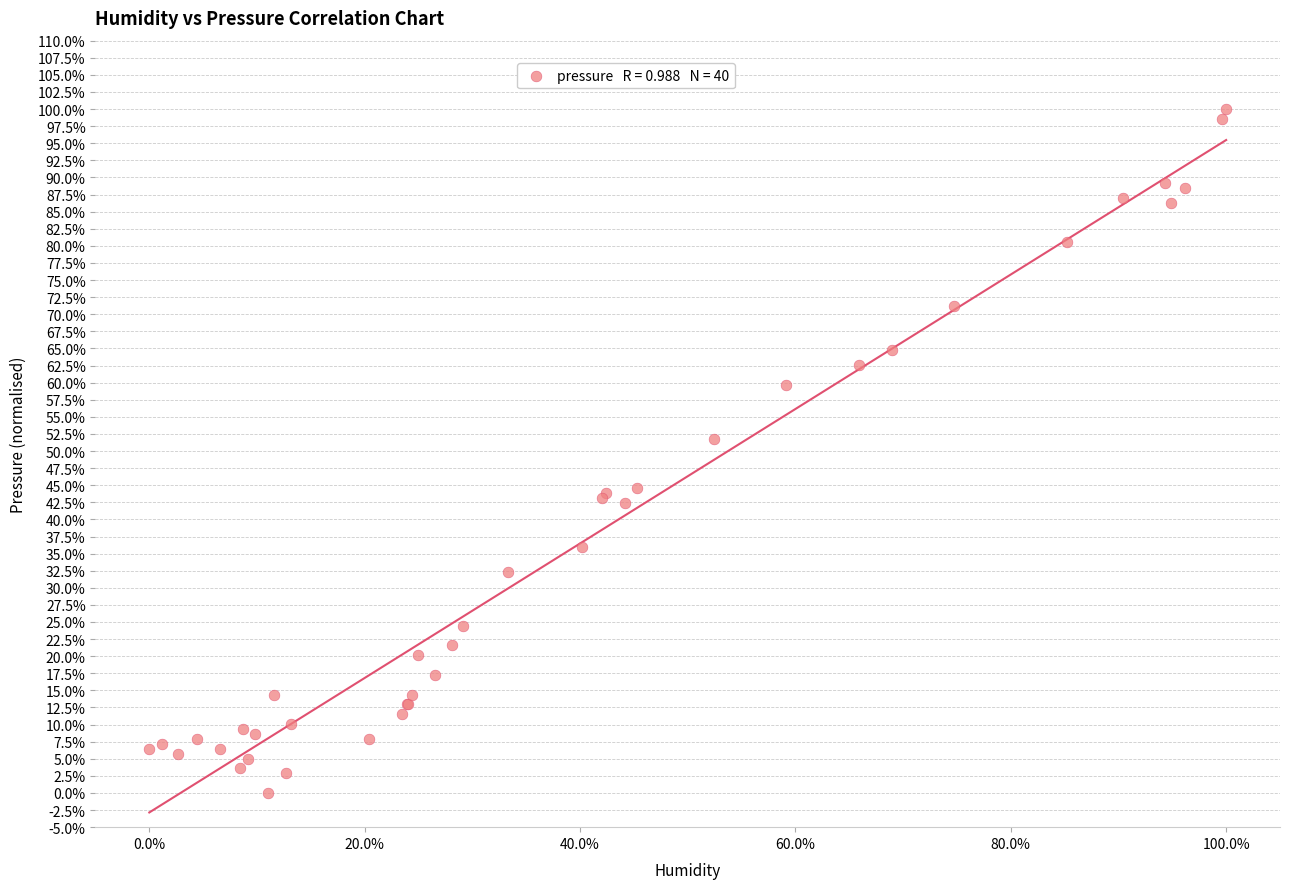

What Y value in the scatter plot is closest to 50?

51.8